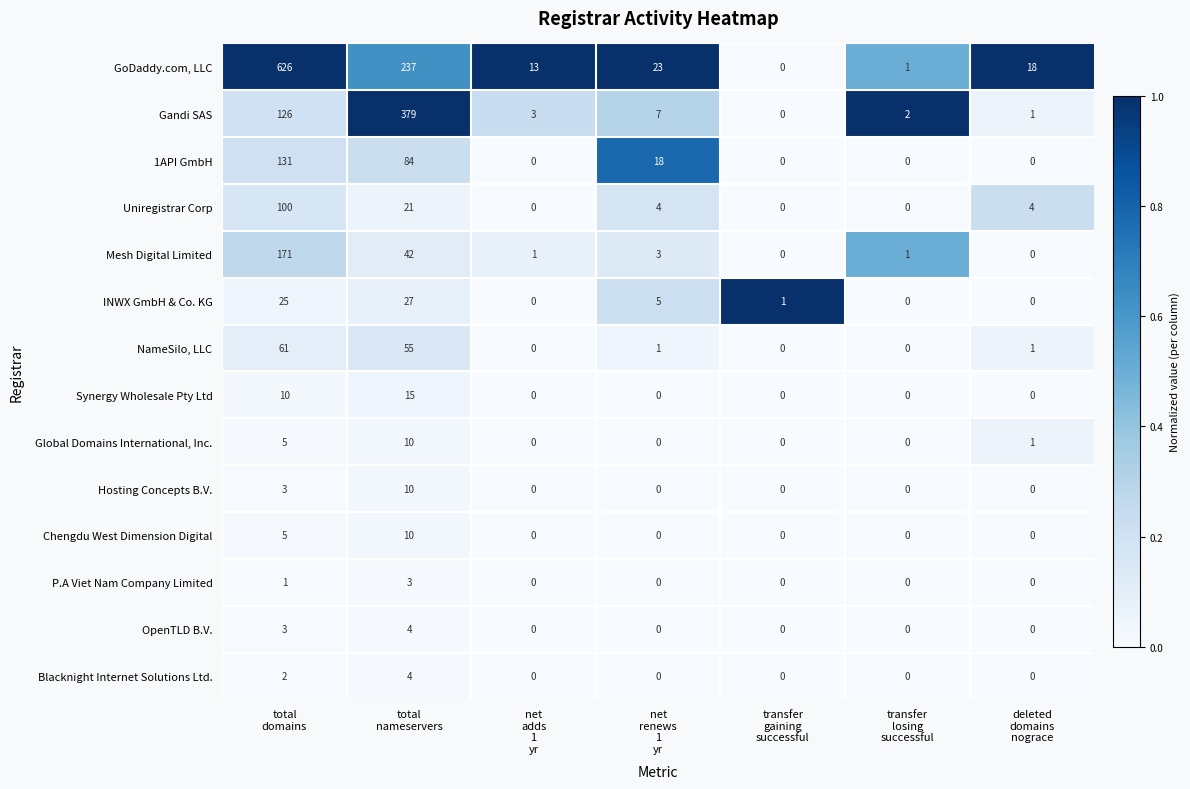

Which series has the largest total across all categories?

GoDaddy.com, LLC